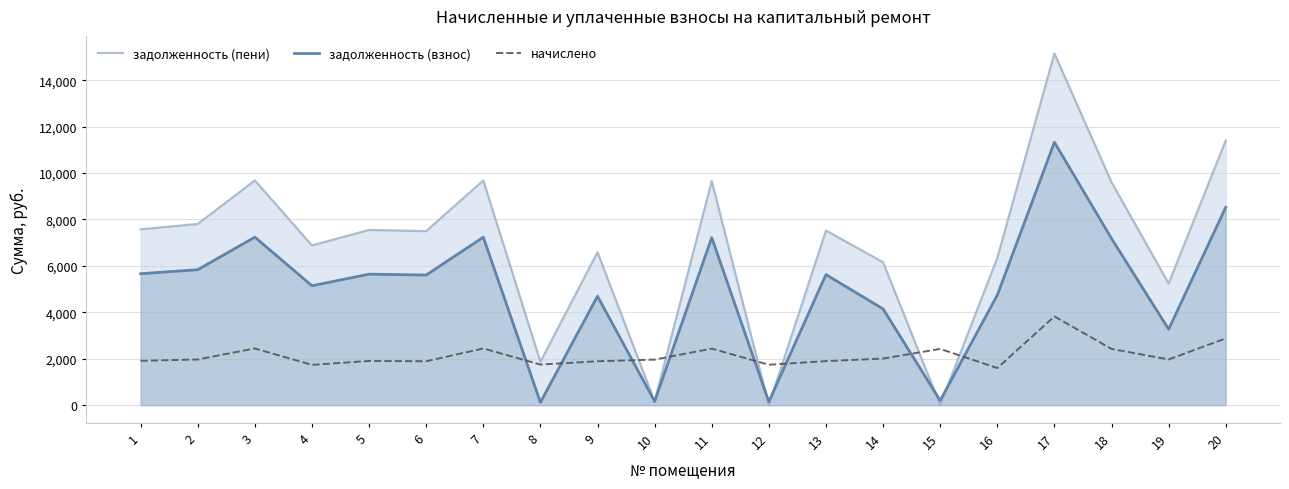

Is it true that задолженность (пени) equals 2821.1 at 6?

False